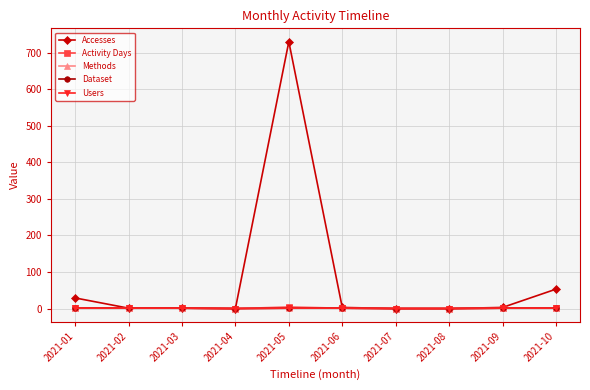

What is the difference between the Activity Days values at 2021-09 and 2021-08?

1